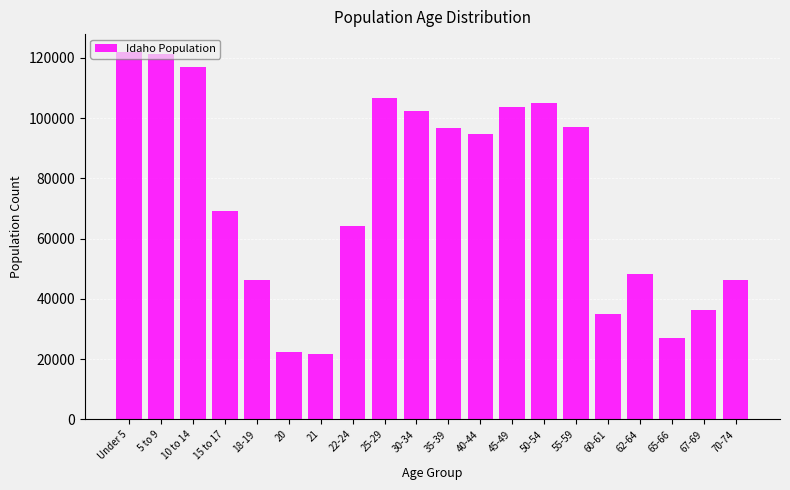

What is the sum of the values at 45-49 and 55-59?

200557